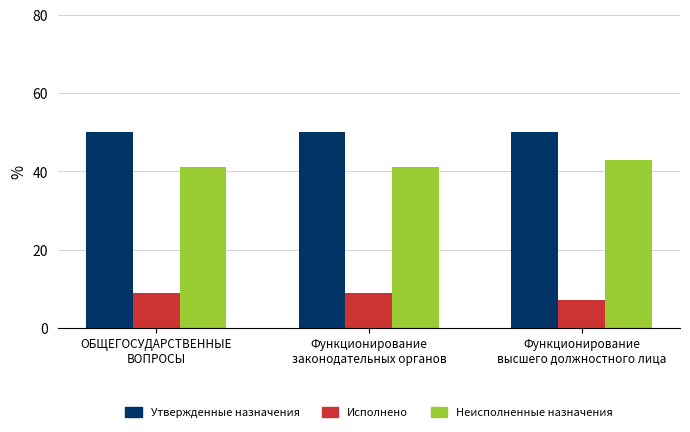

What is the greatest value displayed?

50.0